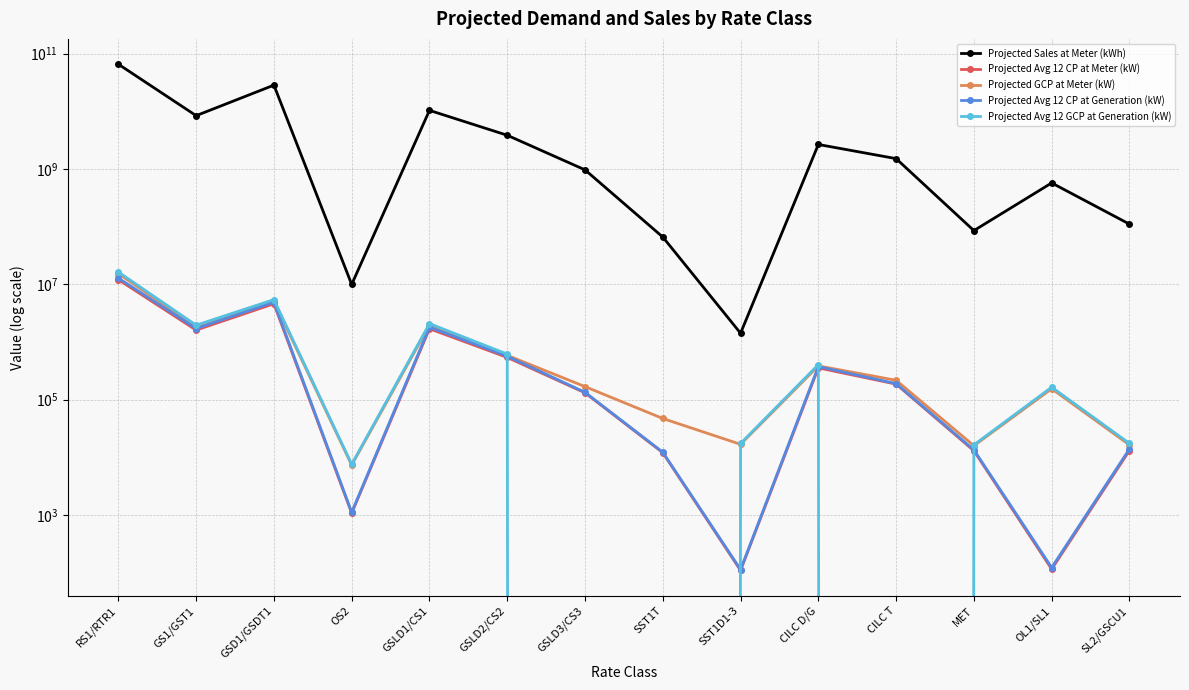

Between GS1/GST1 and GSLD3/CS3, which series saw the biggest shift?

Projected Sales at Meter (kWh)